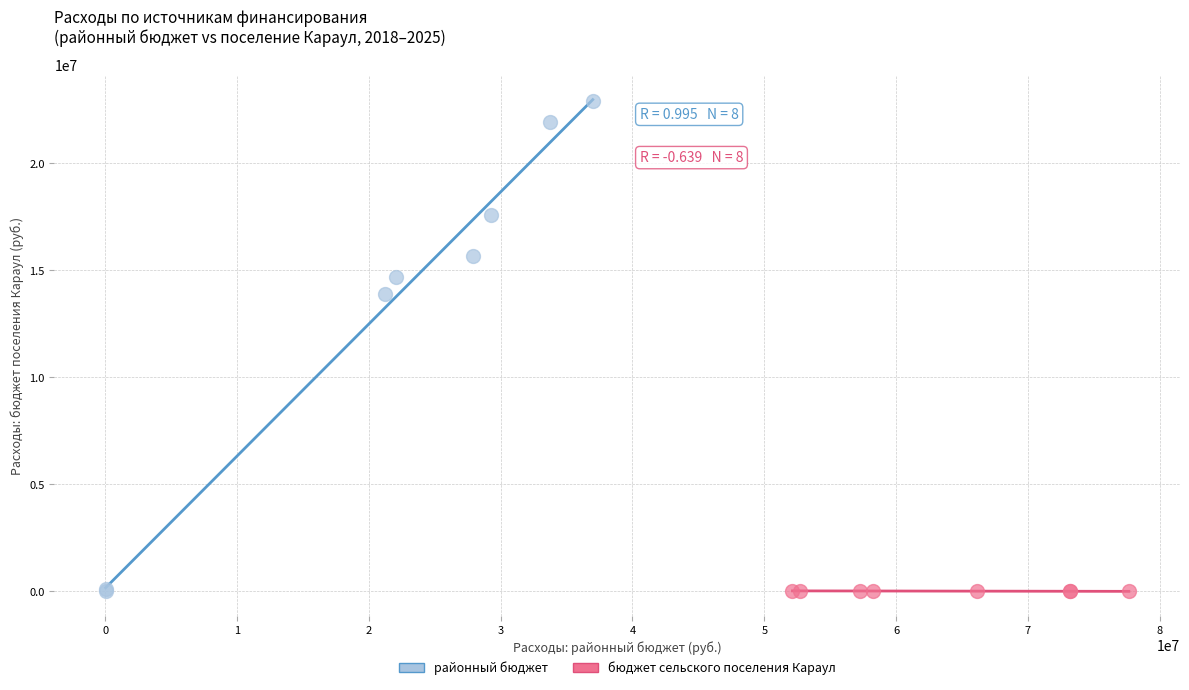

What are all the series names shown in the legend?

районный бюджет, бюджет сельского поселения Караул